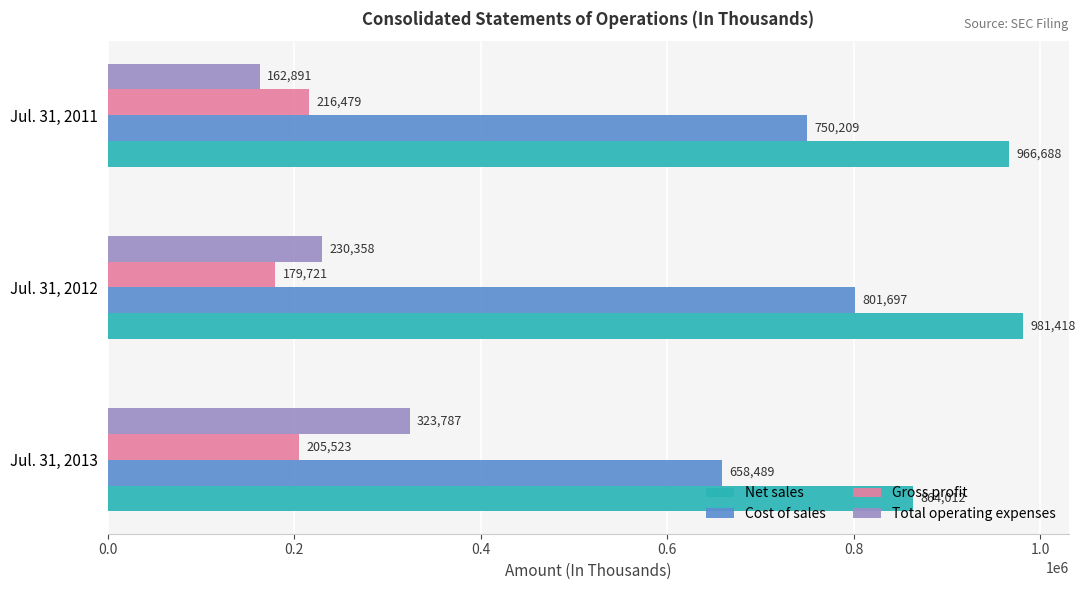

Which category has the highest value across all series?

Jul. 31, 2012